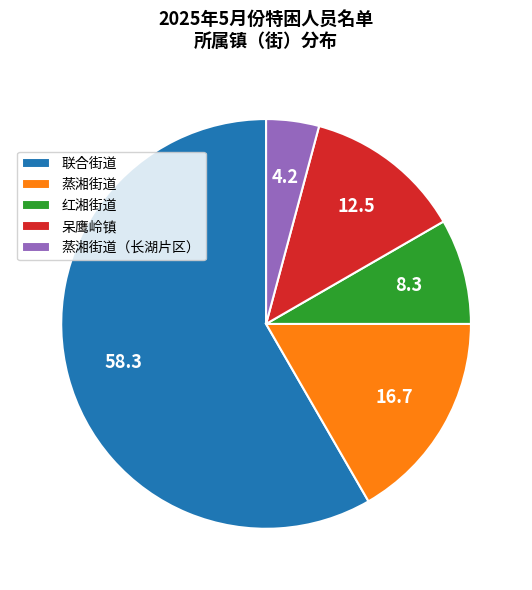

Which slice is the smallest?

蒸湘街道（长湖片区）